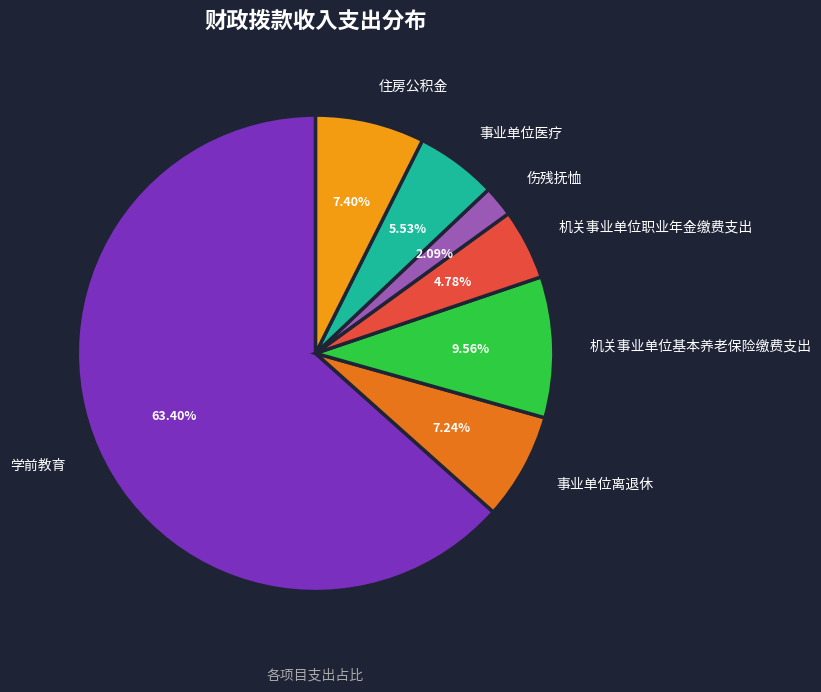

Which slice is the smallest?

伤残抚恤